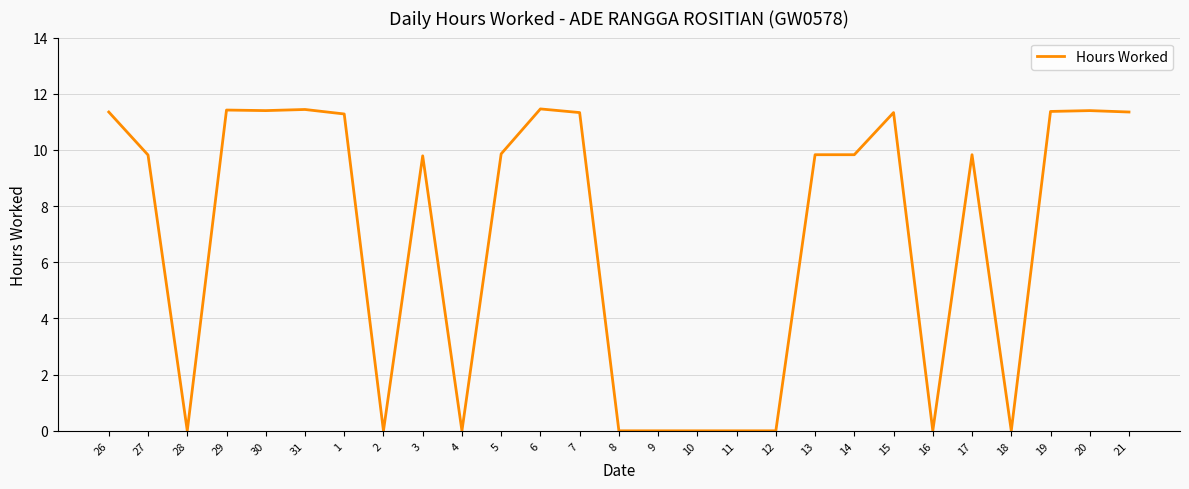

True or false: the data shows -3.8 at 10.

False